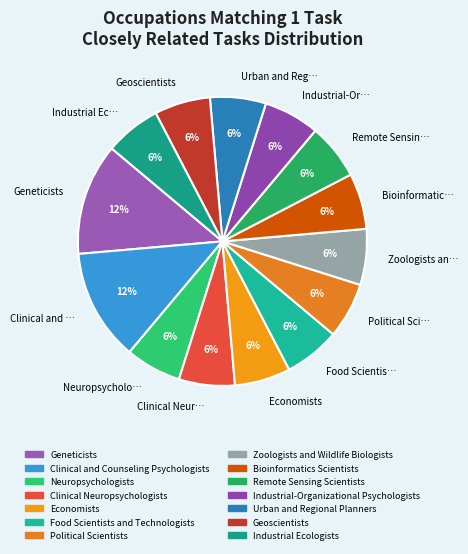

How many segments does this pie chart have?

14